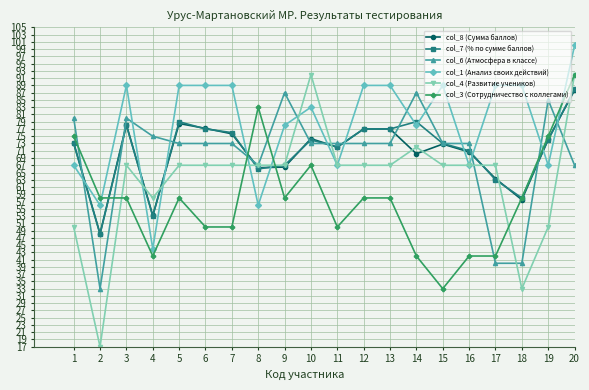

What is the approximate value of col_1 (Анализ своих действий) at 7?

89.0